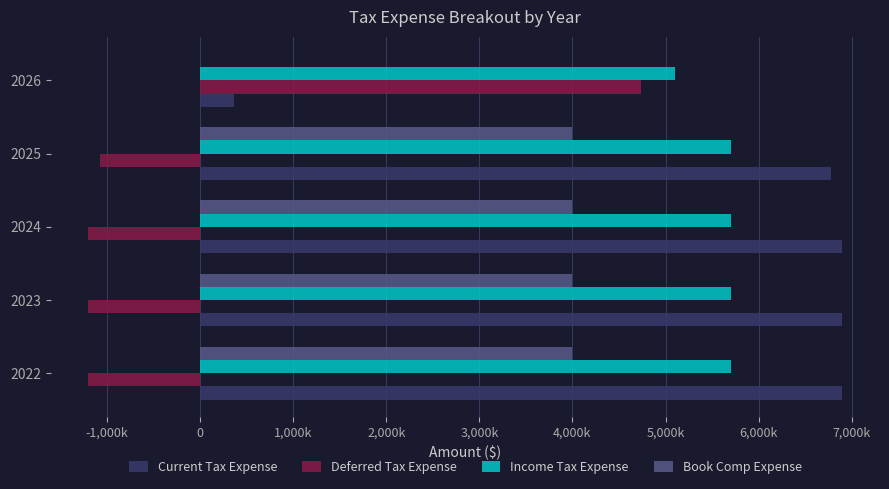

What are all the series names shown in the legend?

Current Tax Expense, Deferred Tax Expense, Income Tax Expense, Book Comp Expense